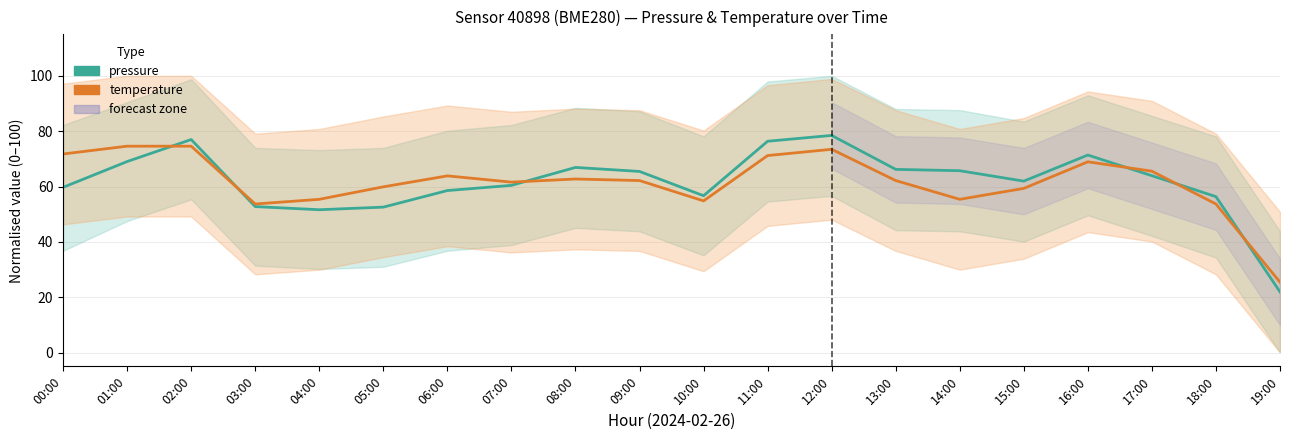

Rank the series at 13:00 from highest to lowest value.

pressure, temperature